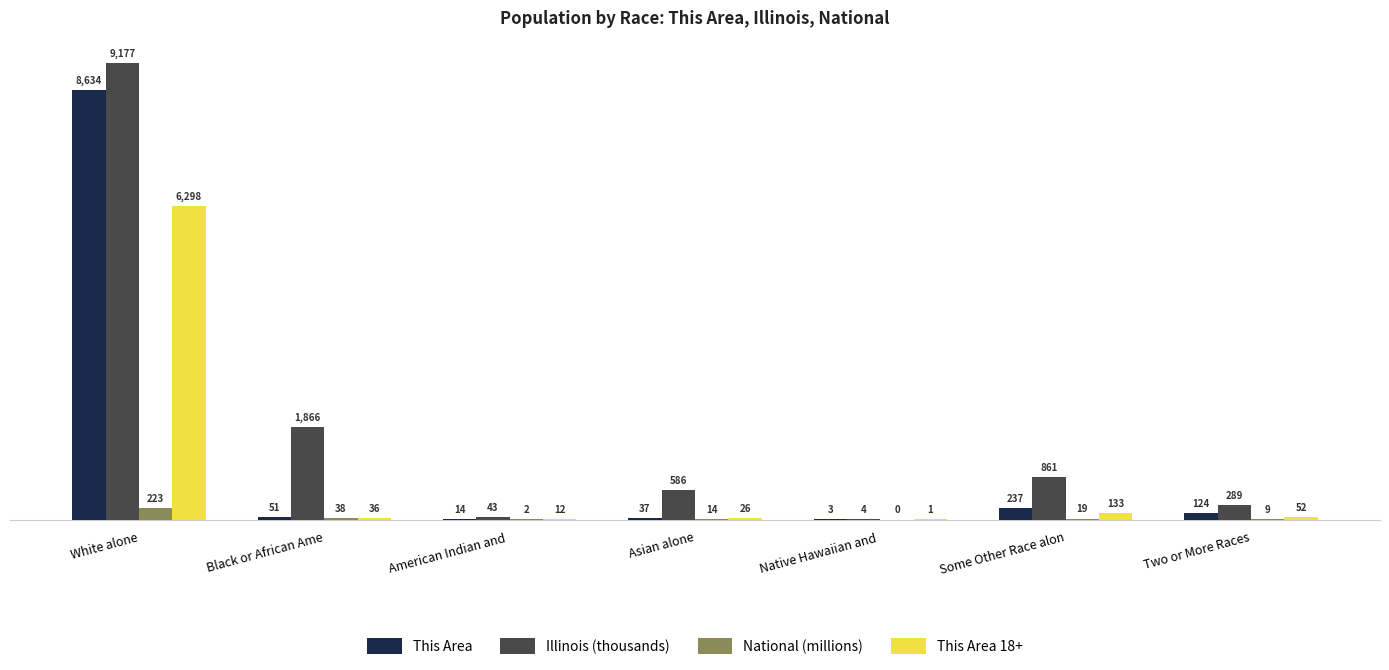

True or false: National (millions) has a value of 2 at American Indian and .

True